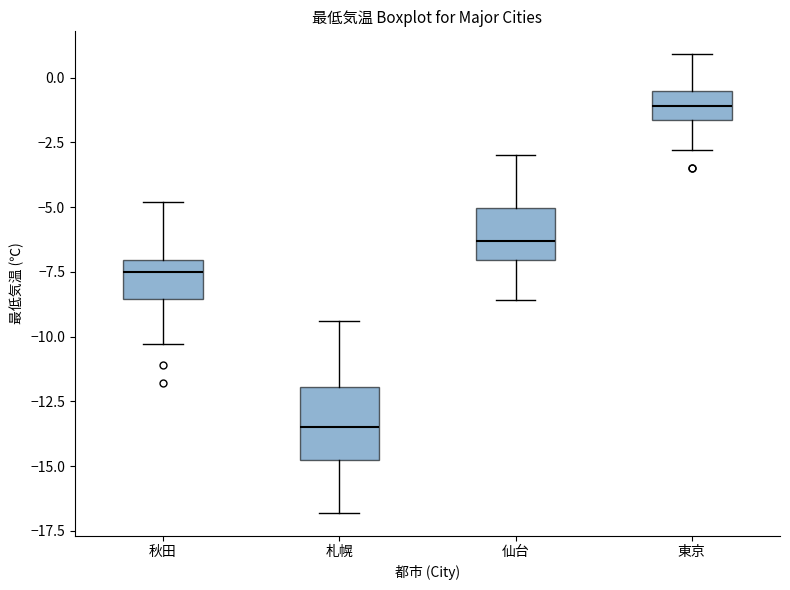

Which box is the tallest, from its lower edge to its upper edge?

札幌